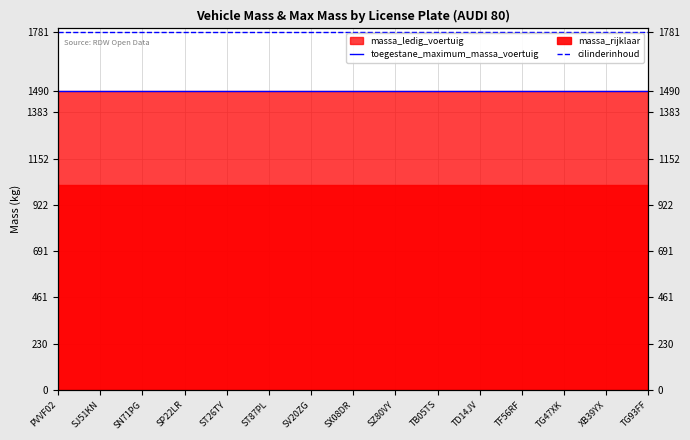

Which series has the largest total across all categories?

cilinderinhoud